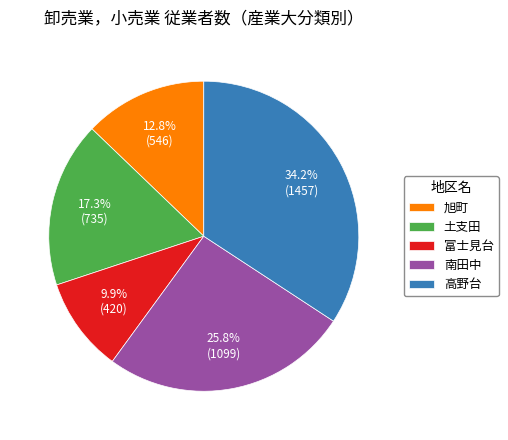

Rank the categories by value from lowest to highest.

富士見台, 旭町, 土支田, 南田中, 高野台